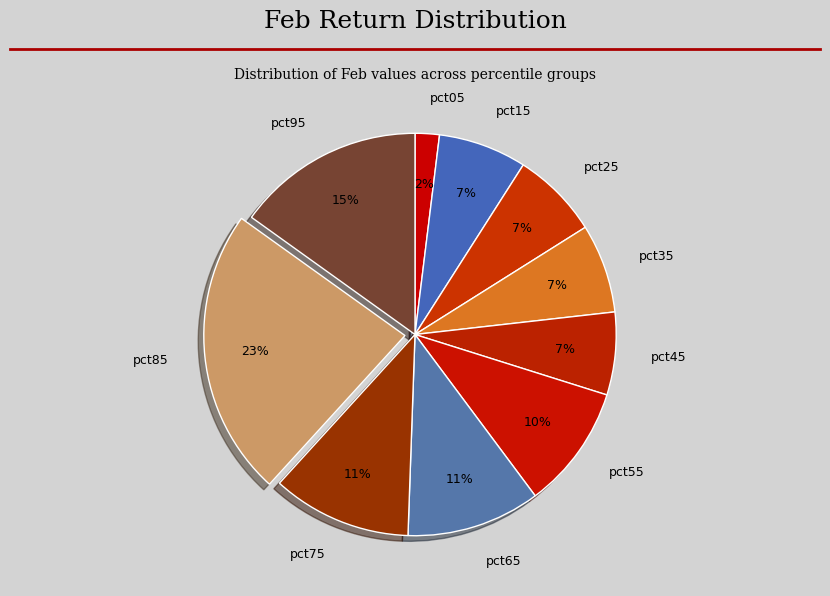

How many segments does this pie chart have?

10